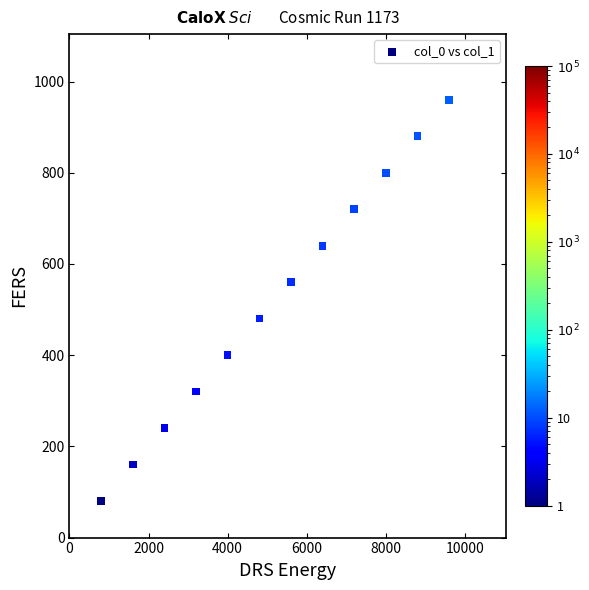

What is the average X value?

5200.0